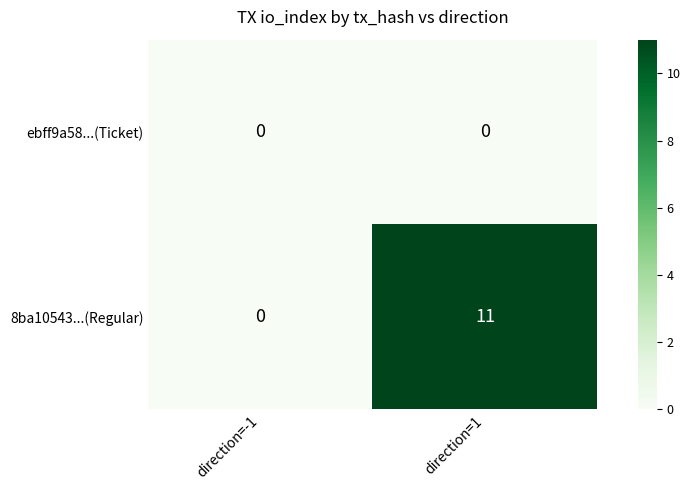

Reading left to right, extract all data points from this chart.

ebff9a58...(Ticket): direction=-1=0	direction=1=0
8ba10543...(Regular): direction=-1=0	direction=1=11